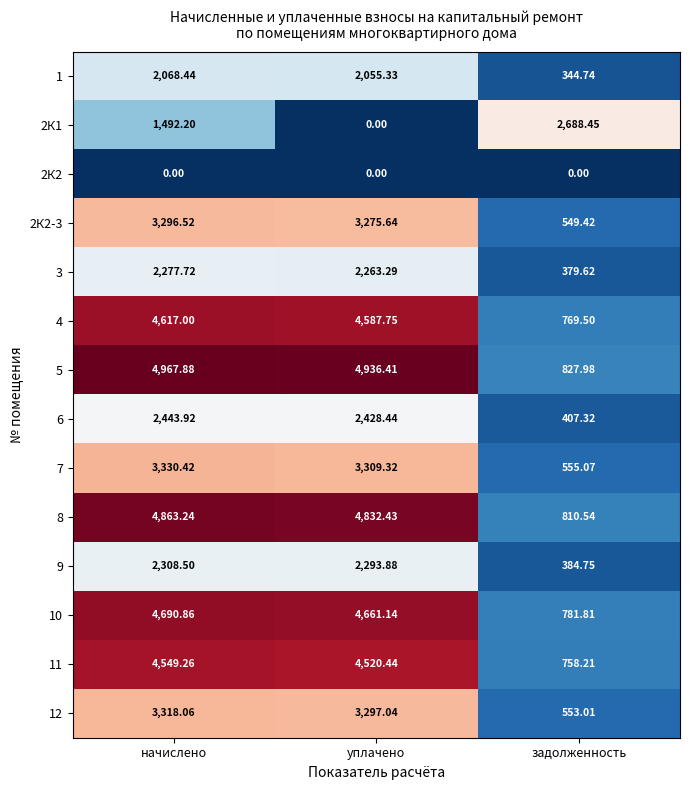

Rank the series by their maximum value, from highest to lowest.

5, 8, 10, 4, 11, 7, 12, 2К2-3, 2К1, 6, 9, 3, 1, 2К2